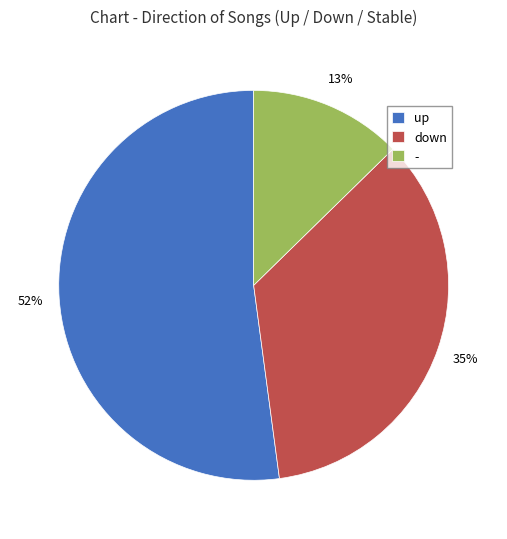

What is the smallest slice in the pie chart?

-